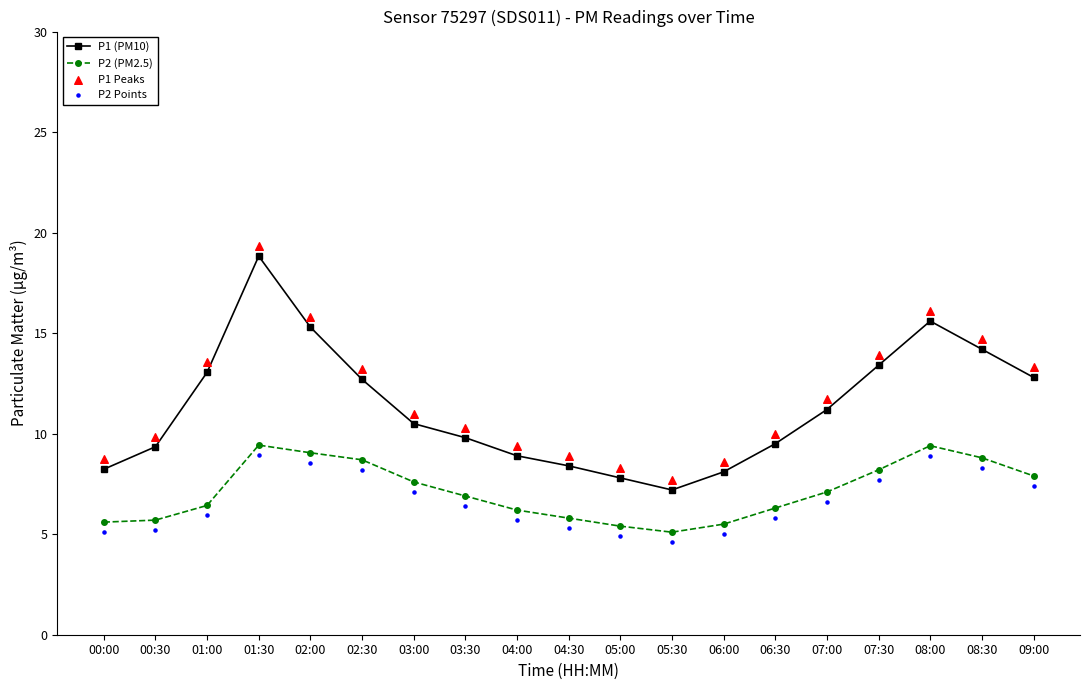

Which series contains the lowest Y value?

P2 Points